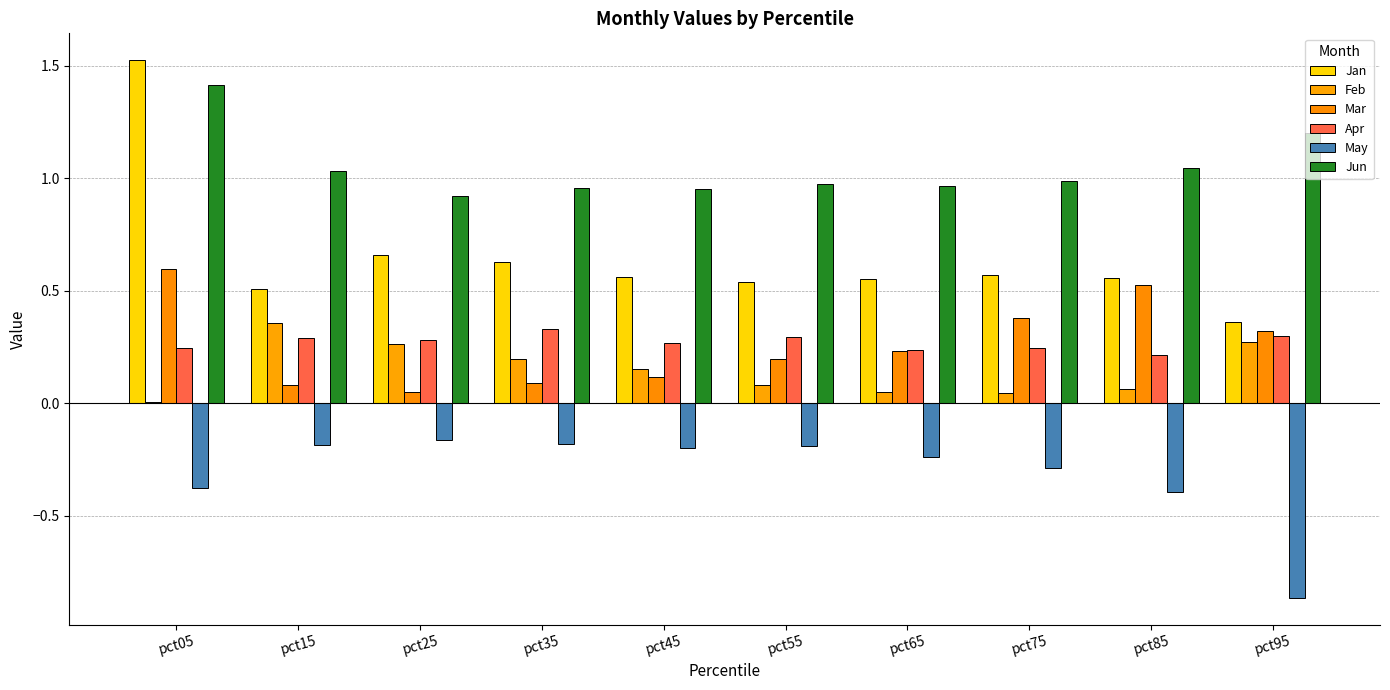

What are all the series names shown in the legend?

Jan, Feb, Mar, Apr, May, Jun